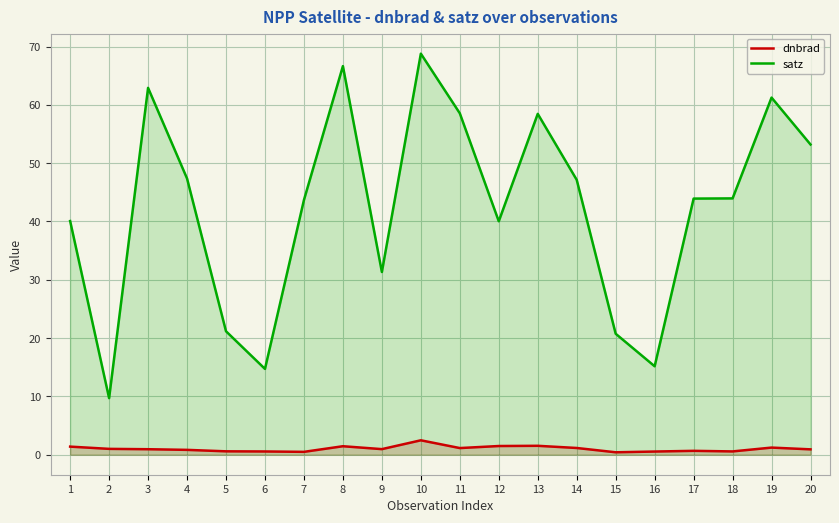

At which label does satz first exceed 43?

3